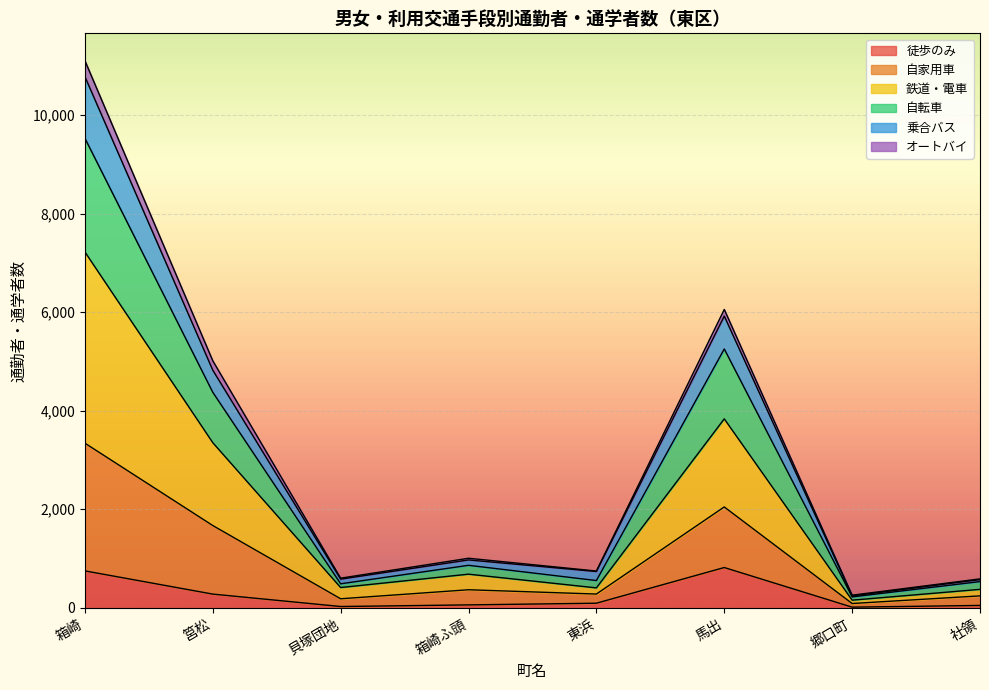

At which category is the sum across all series the highest?

箱崎